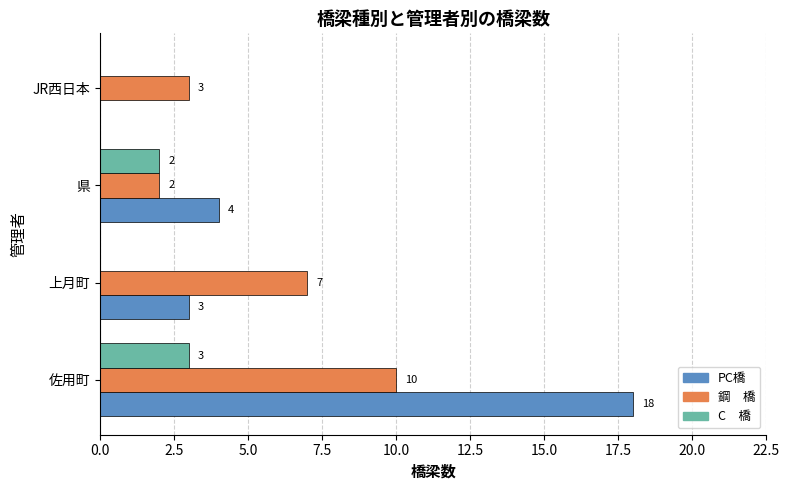

At which category does the chart reach its peak across all series?

佐用町